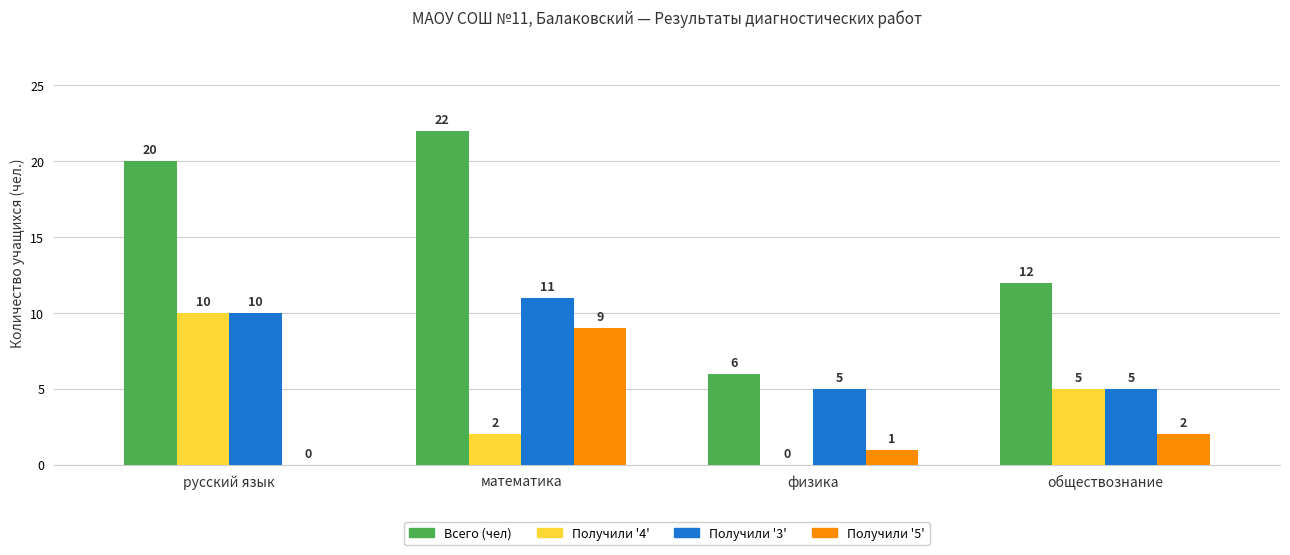

Is the value of Получили '3' at обществознание greater than the value of Получили '5' at физика?

Yes